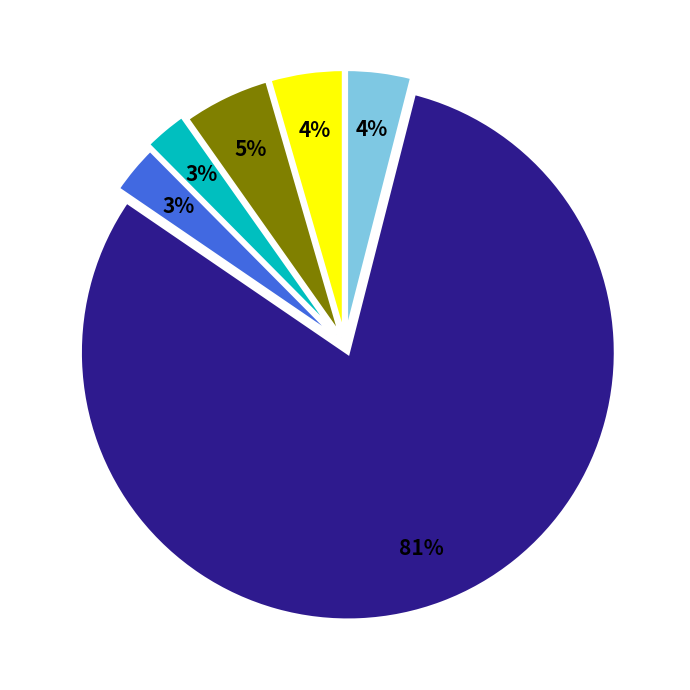

Is there a majority slice in this chart?

Yes